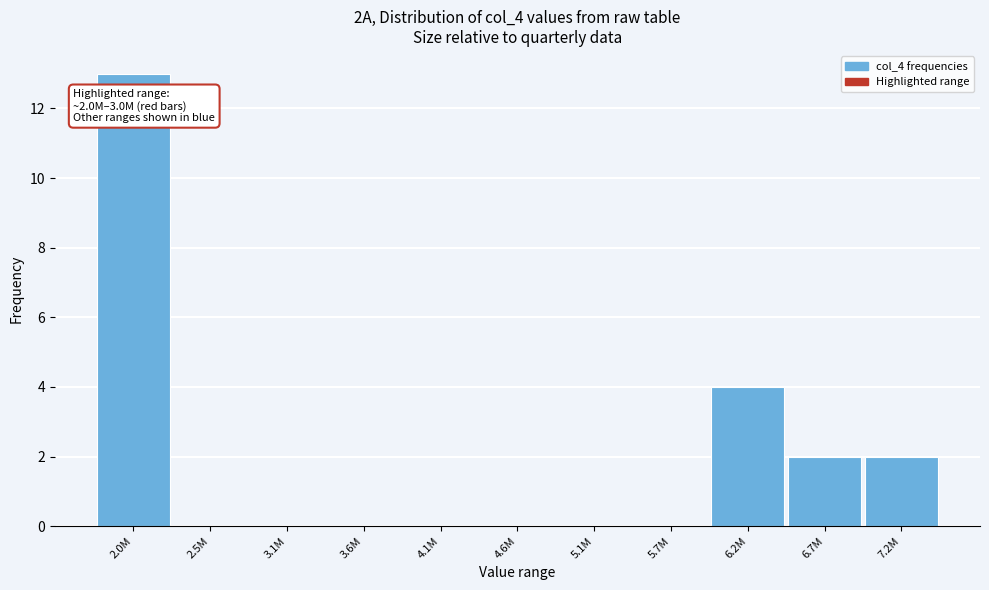

Reading left to right, extract all data points from this chart.

2.0M=13	2.5M=0	3.1M=0	3.6M=0	4.1M=0	4.6M=0	5.1M=0	5.7M=0	6.2M=4	6.7M=2	7.2M=2